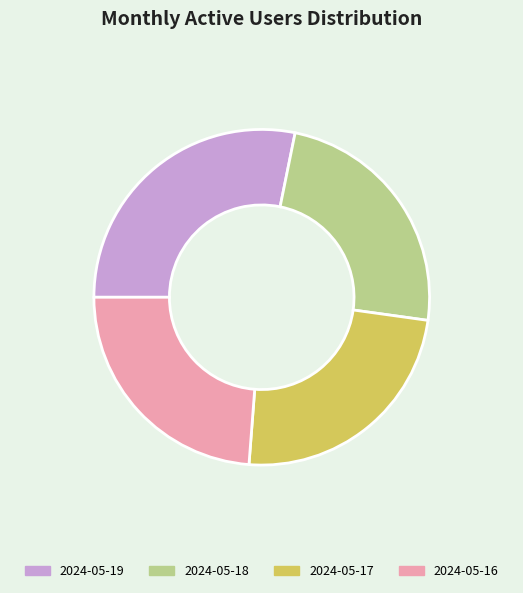

True or false: 2024-05-18 accounts for 24% of the total.

True